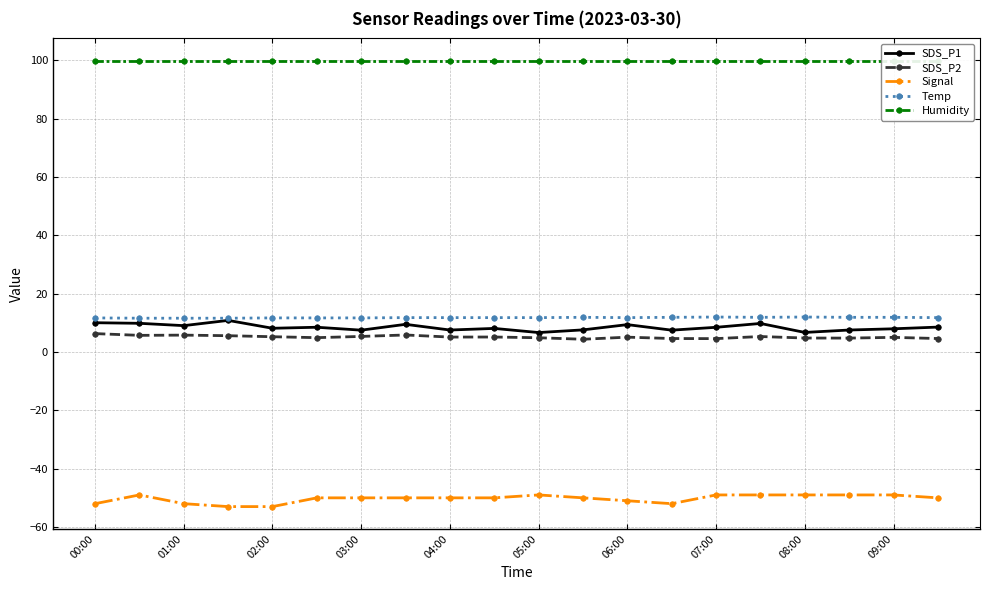

At how many categories does at least one series exceed -30?

20